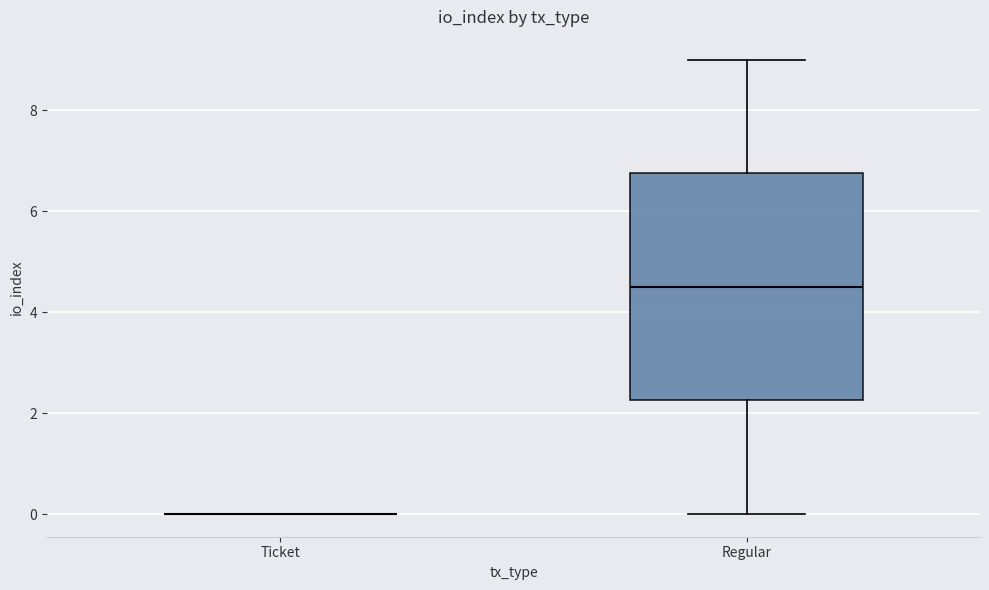

Reading left to right, read every box against the y-axis: the position of its median line, the range the box covers, and the ends of its whiskers. The values are not printed on the chart, so give them approximately, as read against the axis.

Ticket: box collapsed to a line at 0.0, whiskers 0.0 to 0.0
Regular: median 4.6, box 2.2 to 6.8, whiskers 0.0 to 9.0